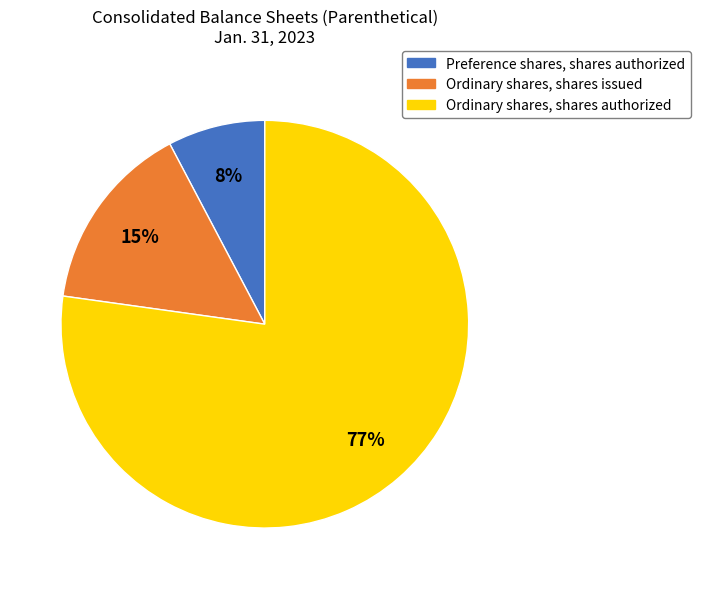

Which slice is the largest?

Ordinary shares, shares authorized